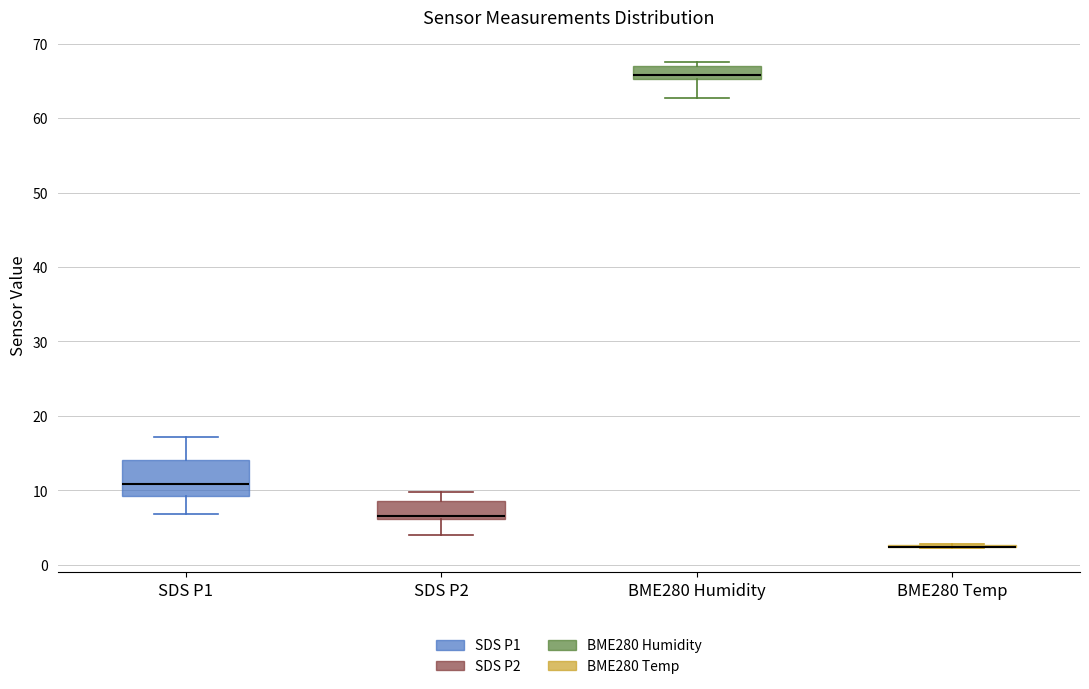

Reading left to right, transcribe this box plot: for each box, give where its median line is, the range the box spans, and where its two whiskers end, as read against the y-axis. The values are not printed on the chart, so give them approximately, as read against the axis.

SDS P1: median 11, box 9 to 14, whiskers 7 to 17
SDS P2: median 7, box 6 to 9, whiskers 4 to 10
BME280 Humidity: median 66, box 65 to 67, whiskers 63 to 68
BME280 Temp: box collapsed to a line at 2, whiskers 2 to 3